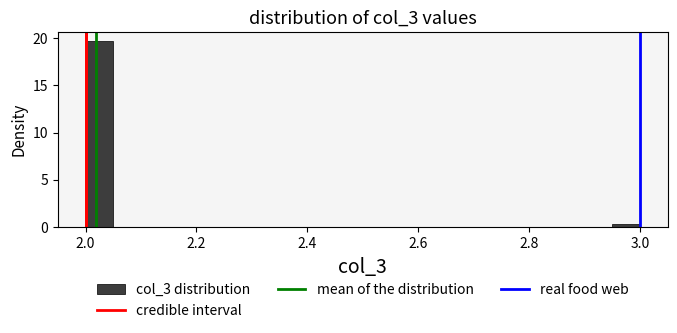

Around what value on the x-axis is the tallest bar? Give the approximate position of its centre, as read against the axis.

2.02